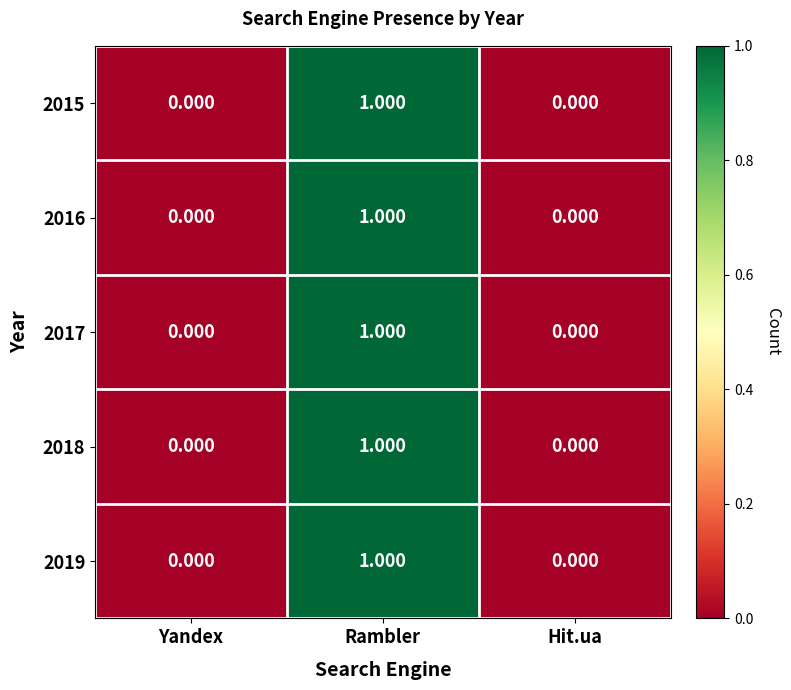

At which category is the sum across all series the highest?

Rambler